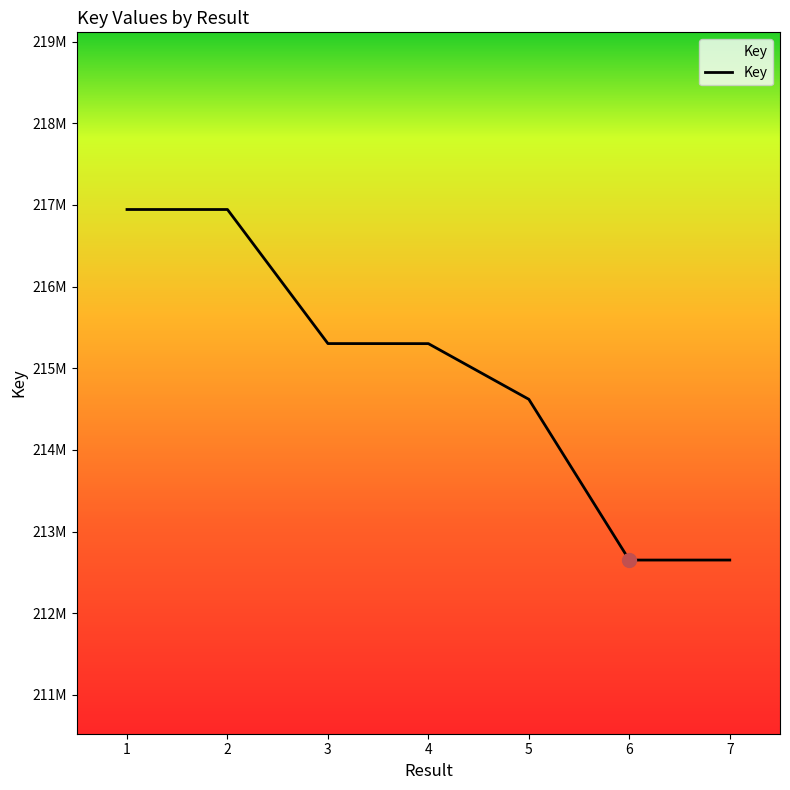

Does the chart have visible grid lines?

No